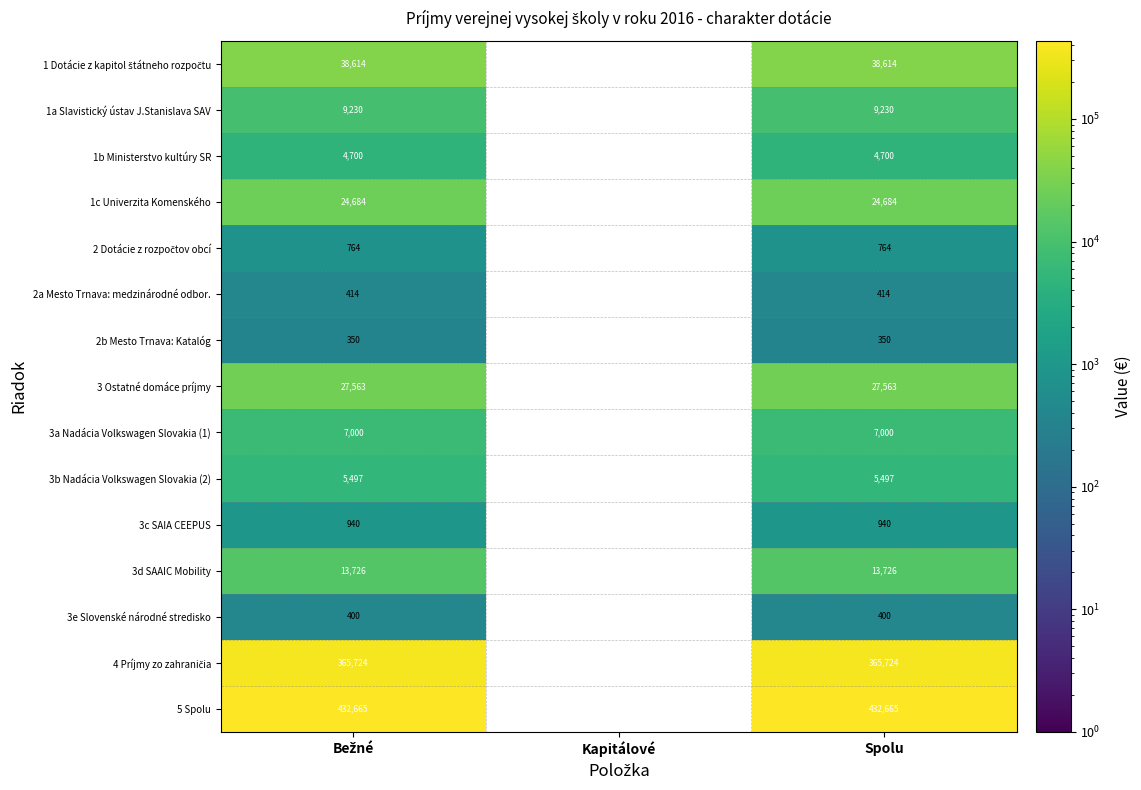

What is the difference between the highest and lowest values at Bežné?

432314.7